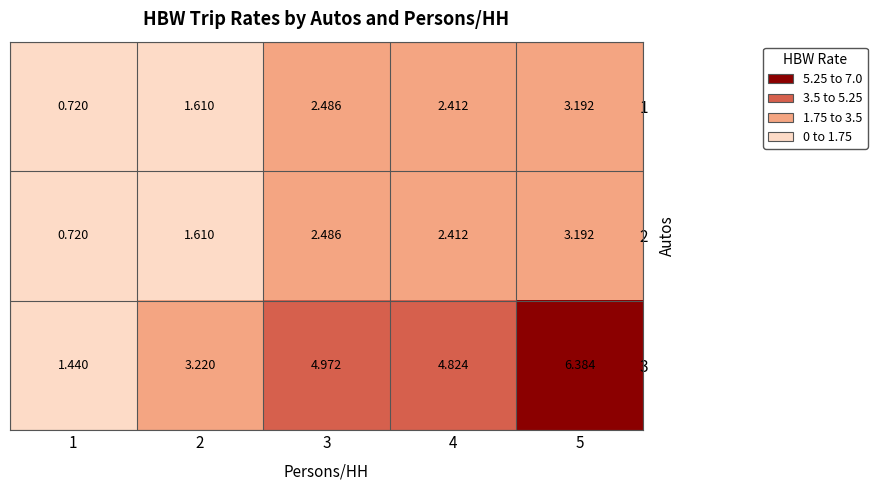

Is the value of 1 at 2 greater than the value of 3 at 3?

No